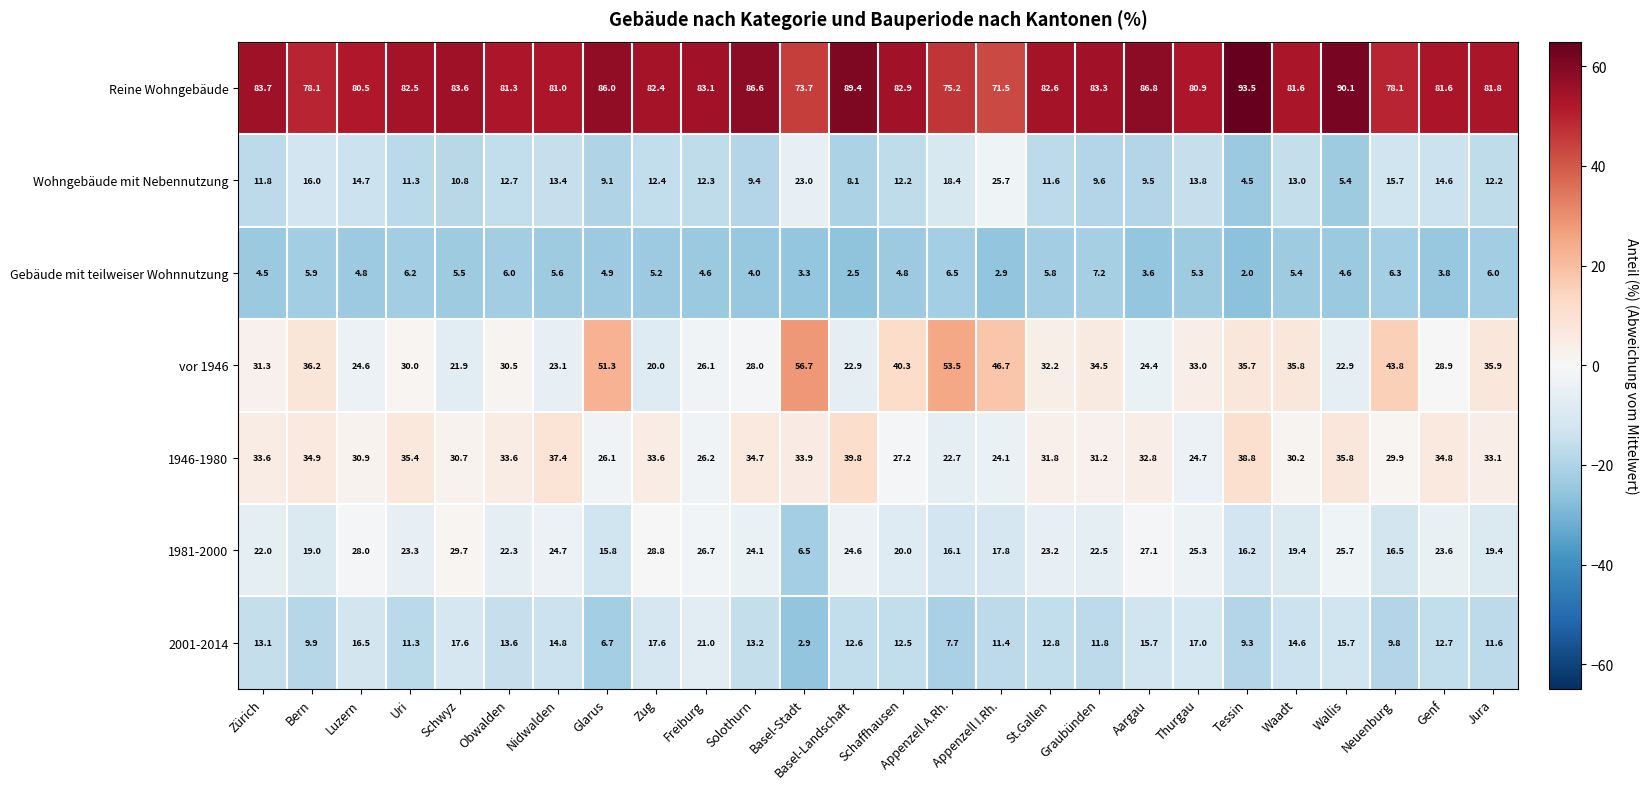

Between Appenzell I.Rh. and St.Gallen, which series saw the biggest shift?

vor 1946